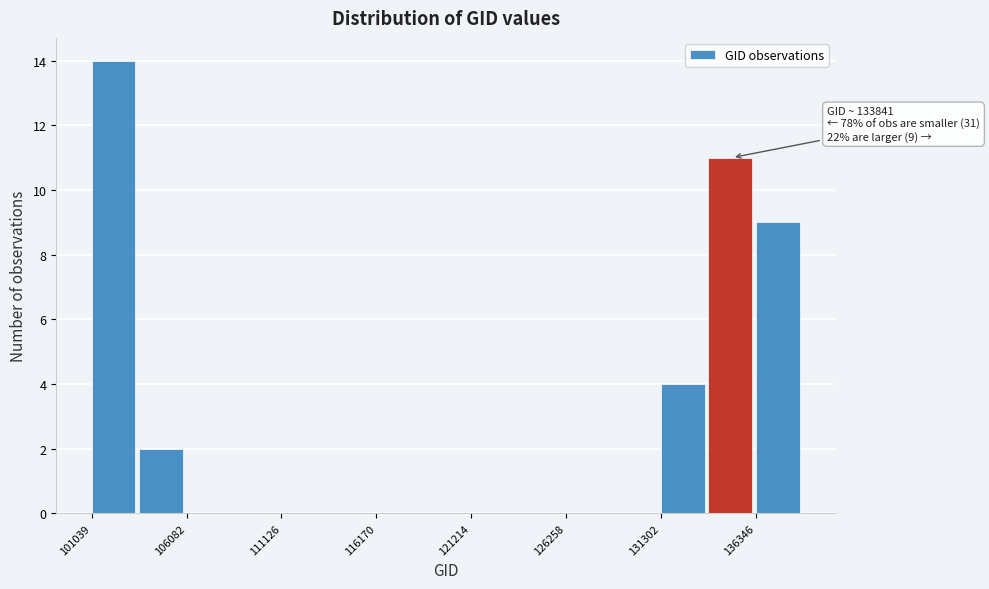

Around what value on the x-axis is the tallest bar? Give the approximate position of its centre, as read against the axis.

102000